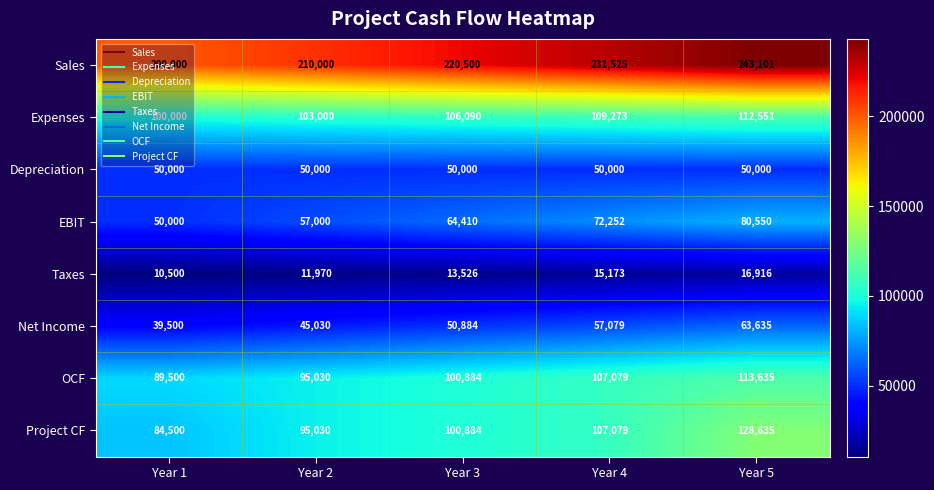

Which series changed the most between Year 4 and Year 5?

Project CF